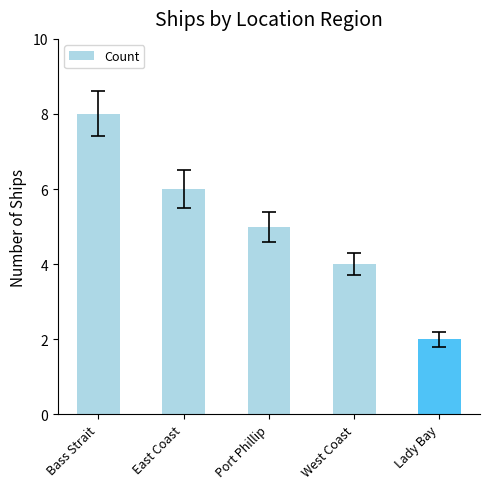

Which category has the highest value across all series?

Bass Strait